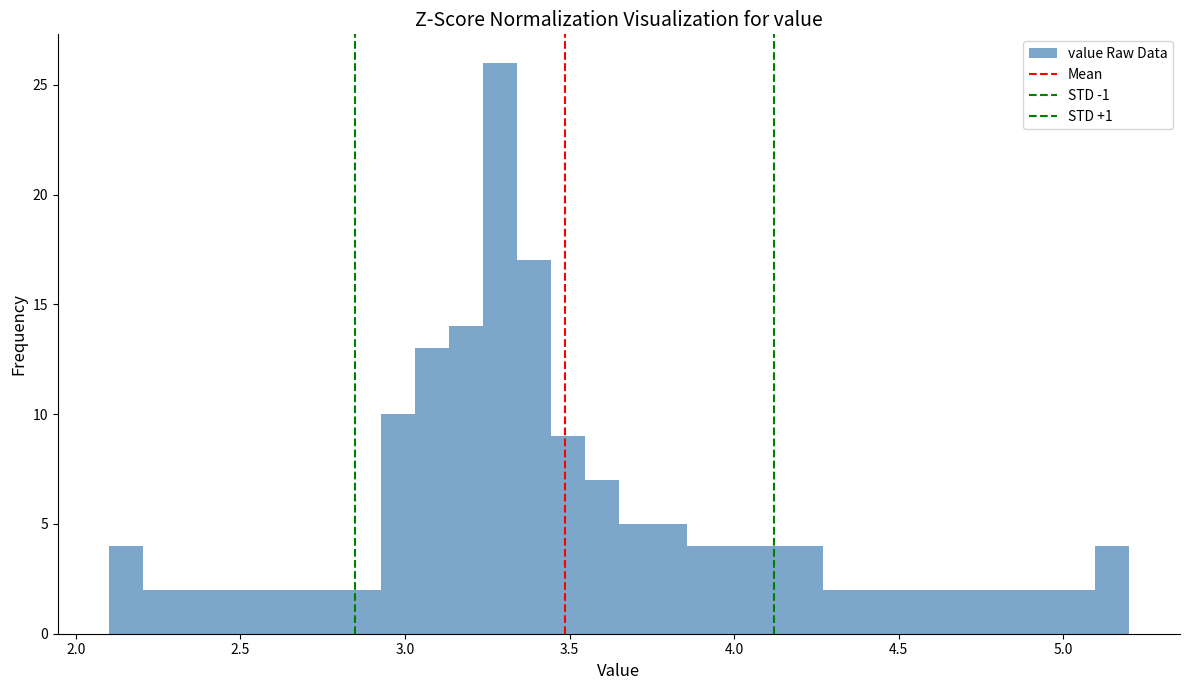

Around what value on the x-axis is the tallest bar? Give the approximate position of its centre, as read against the axis.

3.30